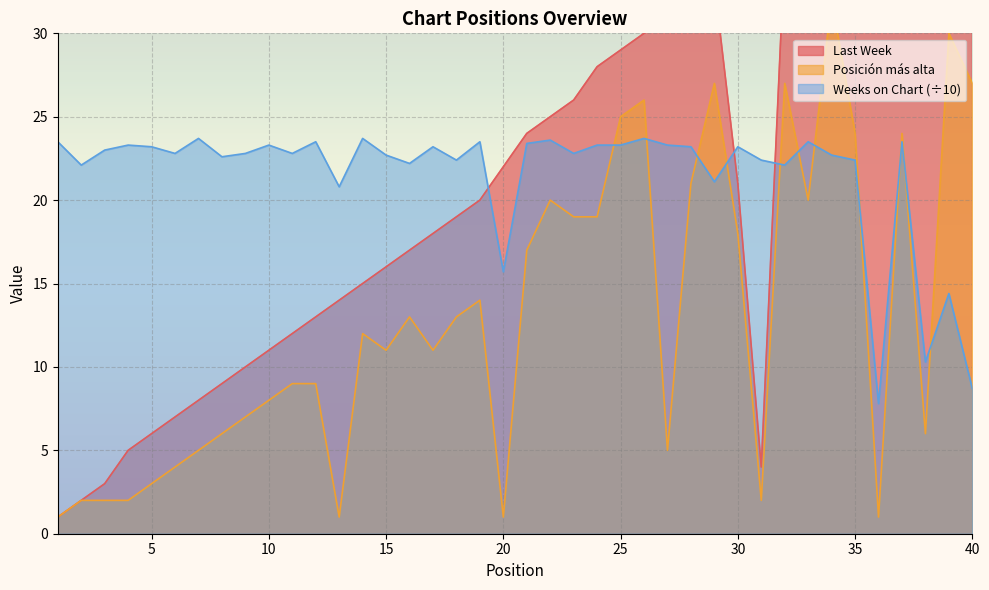

True or false: Weeks on Chart has a value of 10.3 at 38.

True